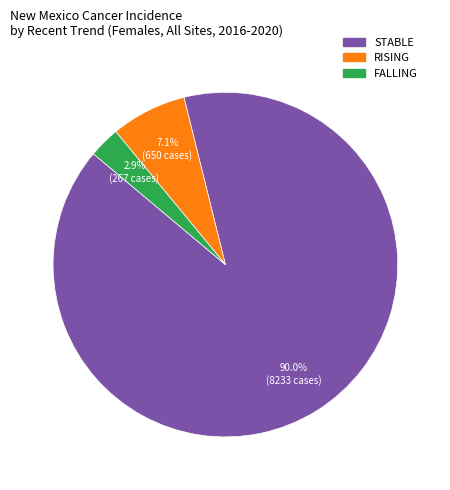

To the nearest percent, what is the difference between the largest and smallest slice percentages?

87%